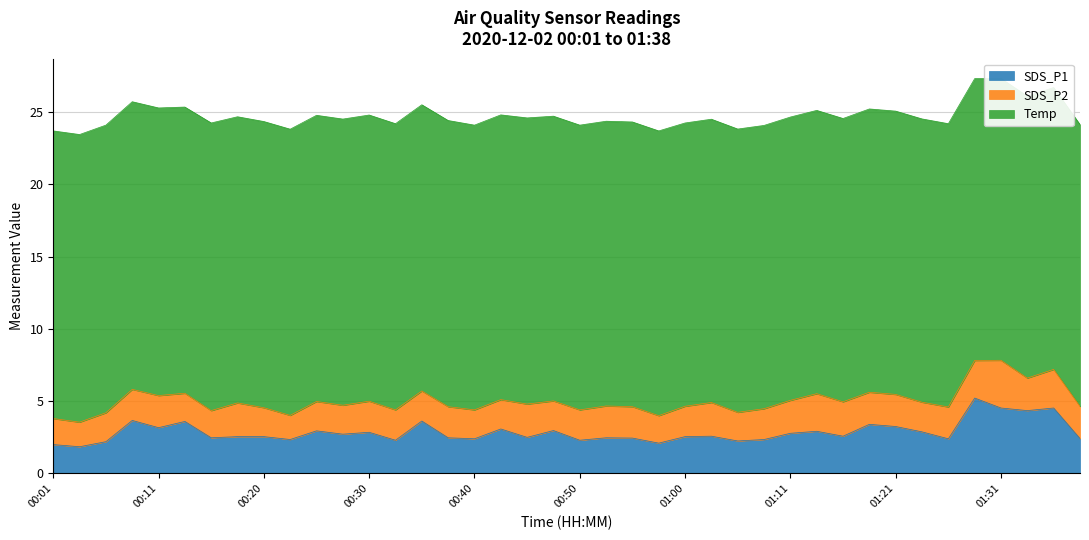

At which label does SDS_P2 first exceed 2?

00:08